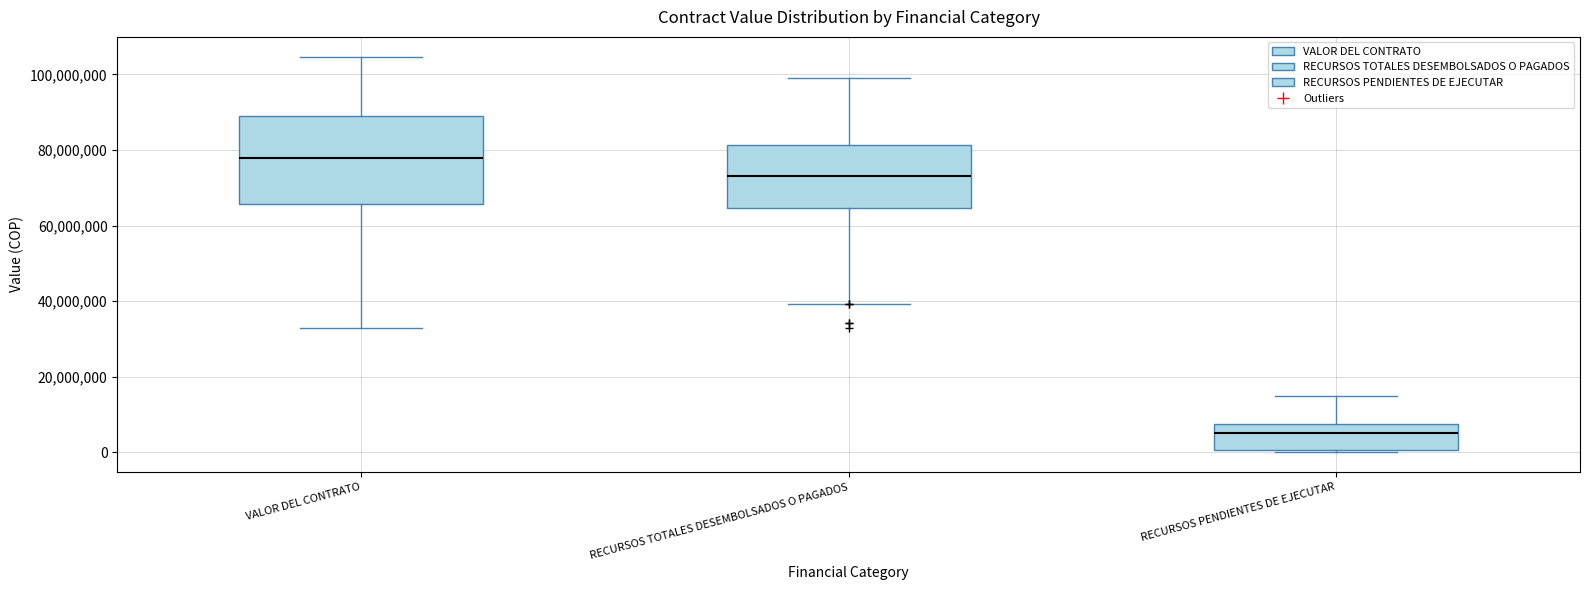

Where does the lower whisker of the box for RECURSOS TOTALES DESEMBOLSADOS O PAGADOS end on the y-axis? The values are not printed on the chart, so give them approximately, as read against the axis.

40000000